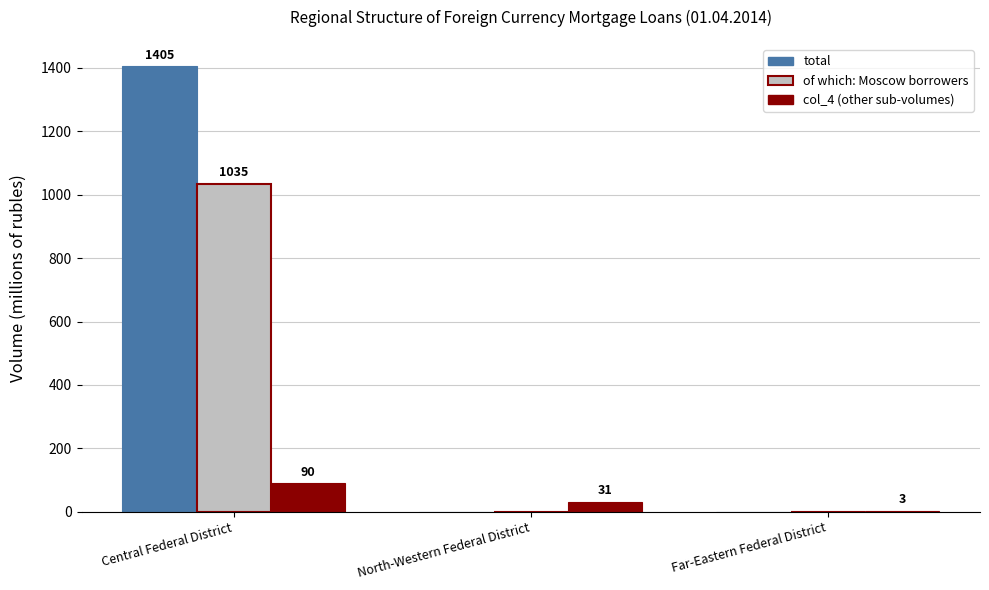

At which category does the chart reach its peak across all series?

Central Federal District